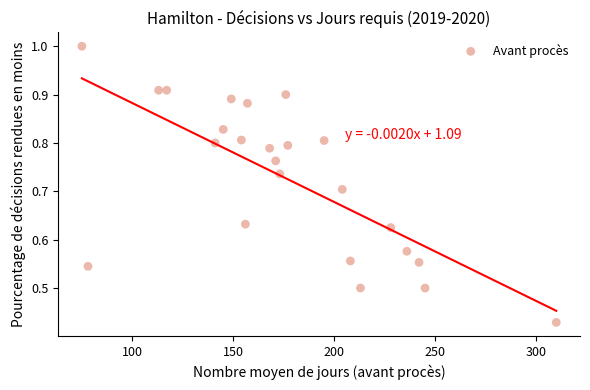

How many points are shown in the scatter plot?

24